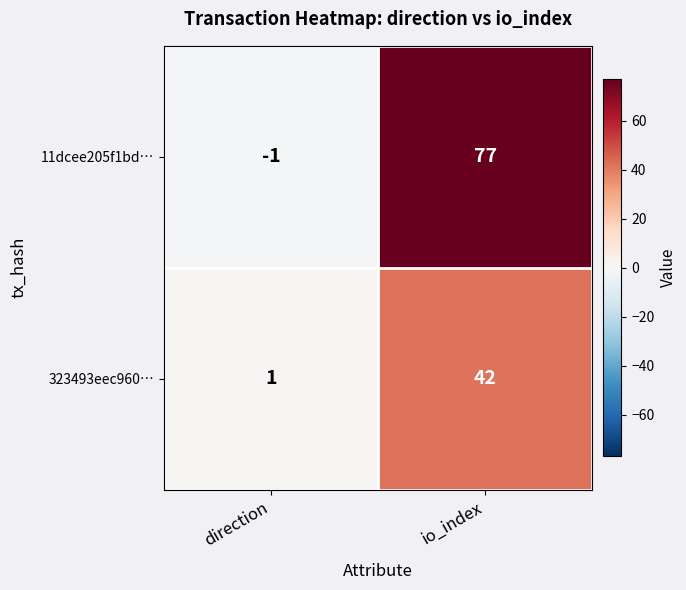

At how many categories does at least one series exceed 2?

1